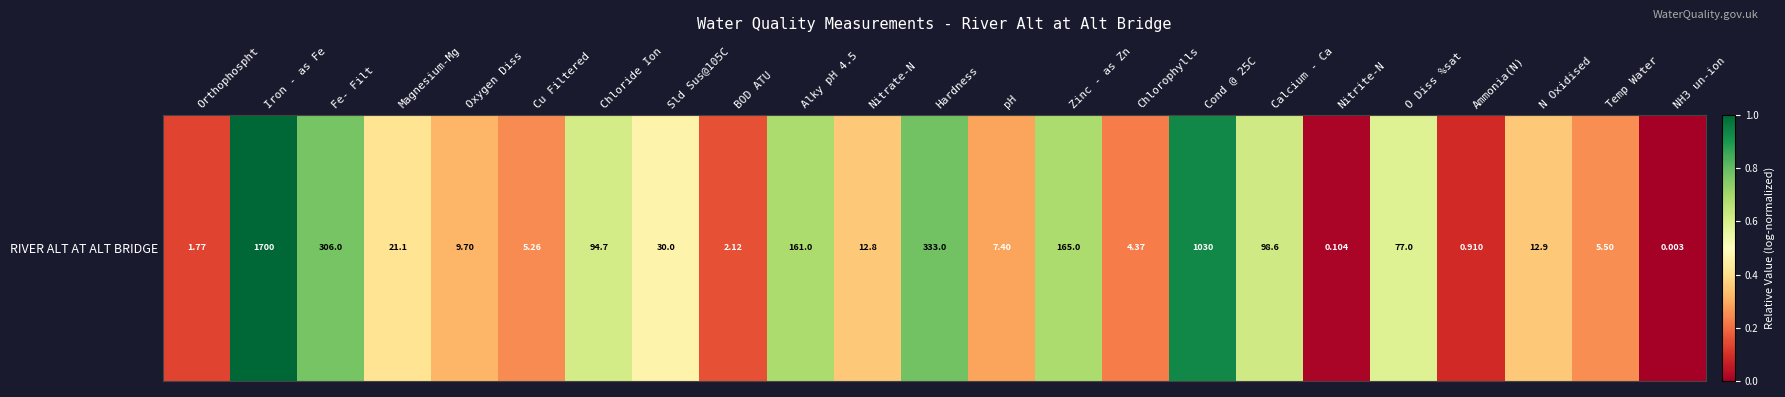

At which label is the value closest to 0?

NH3 un-ion